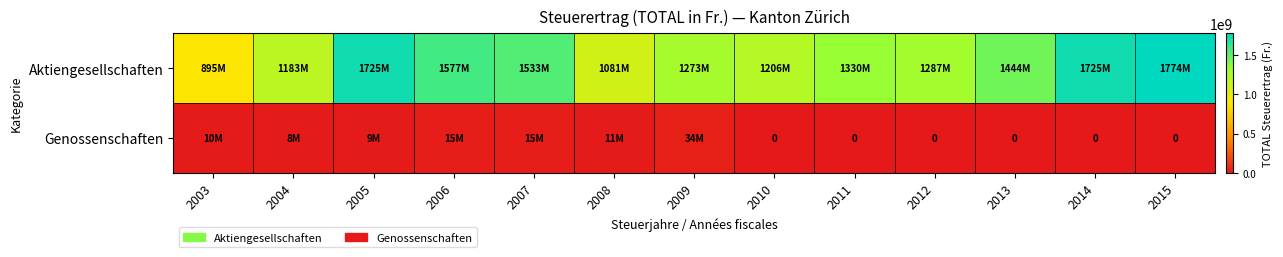

Which category has the highest value in the Aktiengesellschaften series?

2015